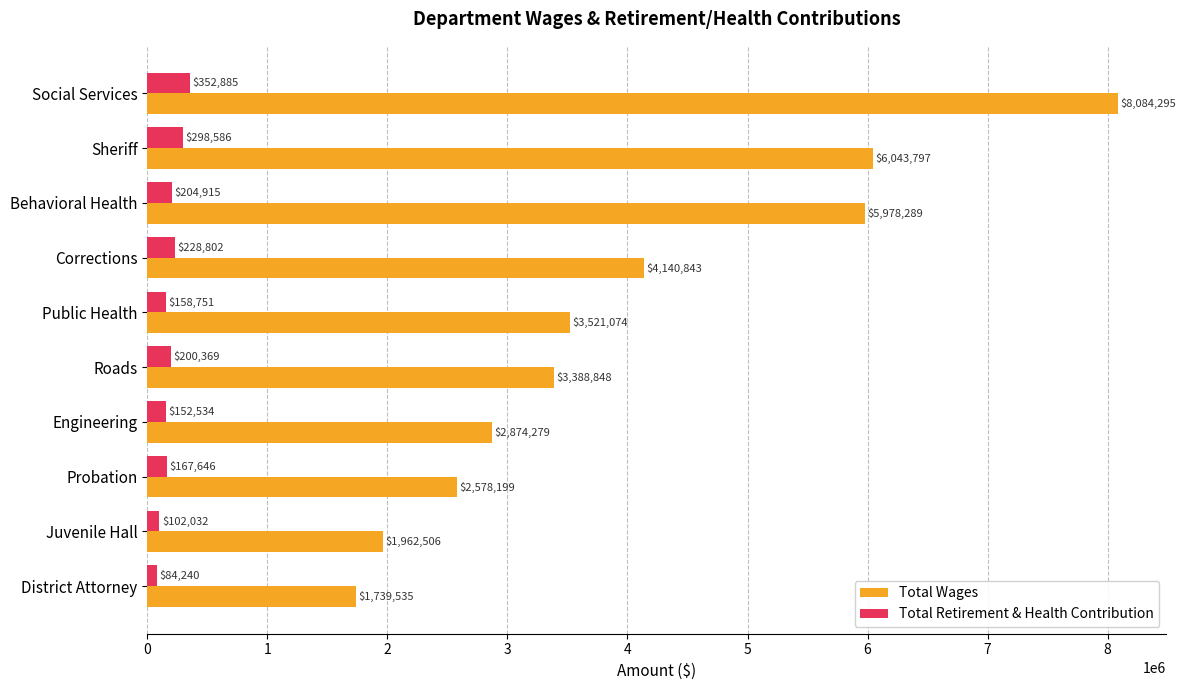

Which label corresponds to the smallest value in the chart?

District Attorney